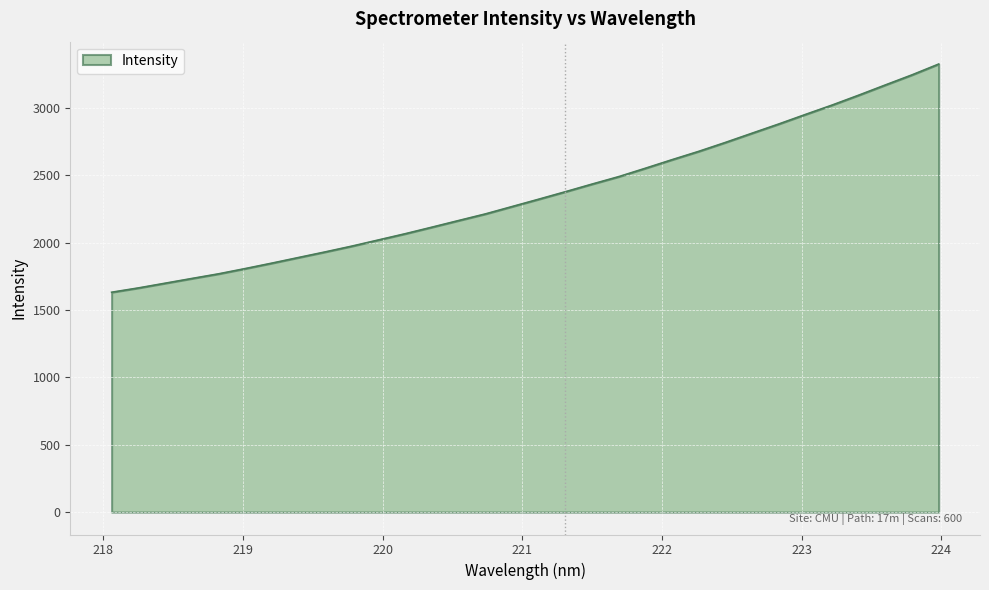

What is the difference between the maximum and minimum values?

1694.2